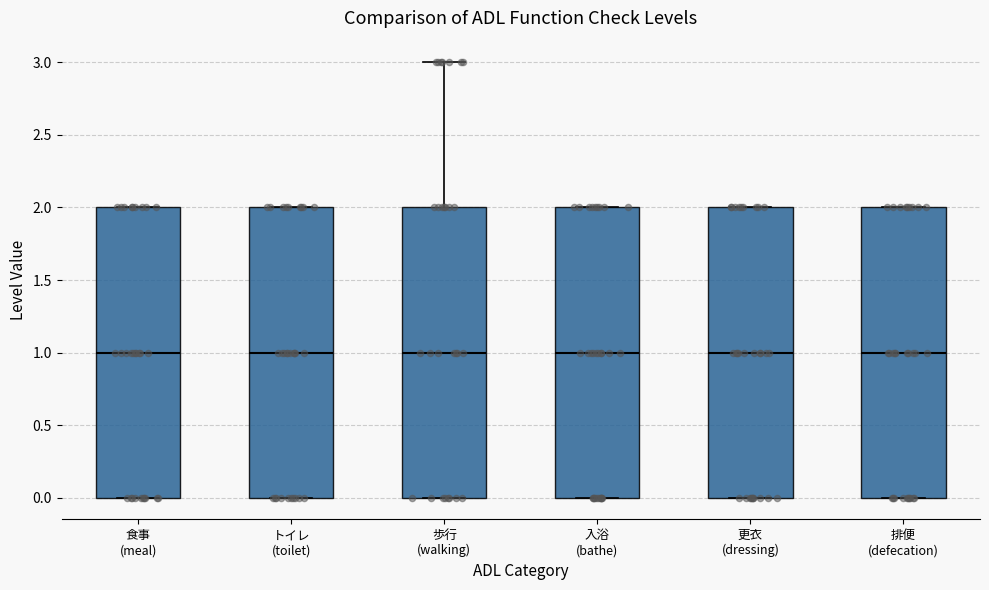

Reading left to right, transcribe this box plot: for each box, give where its median line is, the range the box spans, and where its two whiskers end, as read against the y-axis. The values are not printed on the chart, so give them approximately, as read against the axis.

食事 (meal): median 1, box 0 to 2, whiskers 0 to 2
トイレ (toilet): median 1, box 0 to 2, whiskers 0 to 2
歩行 (walking): median 1, box 0 to 2, whiskers 0 to 3
入浴 (bathe): median 1, box 0 to 2, whiskers 0 to 2
更衣 (dressing): median 1, box 0 to 2, whiskers 0 to 2
排便 (defecation): median 1, box 0 to 2, whiskers 0 to 2